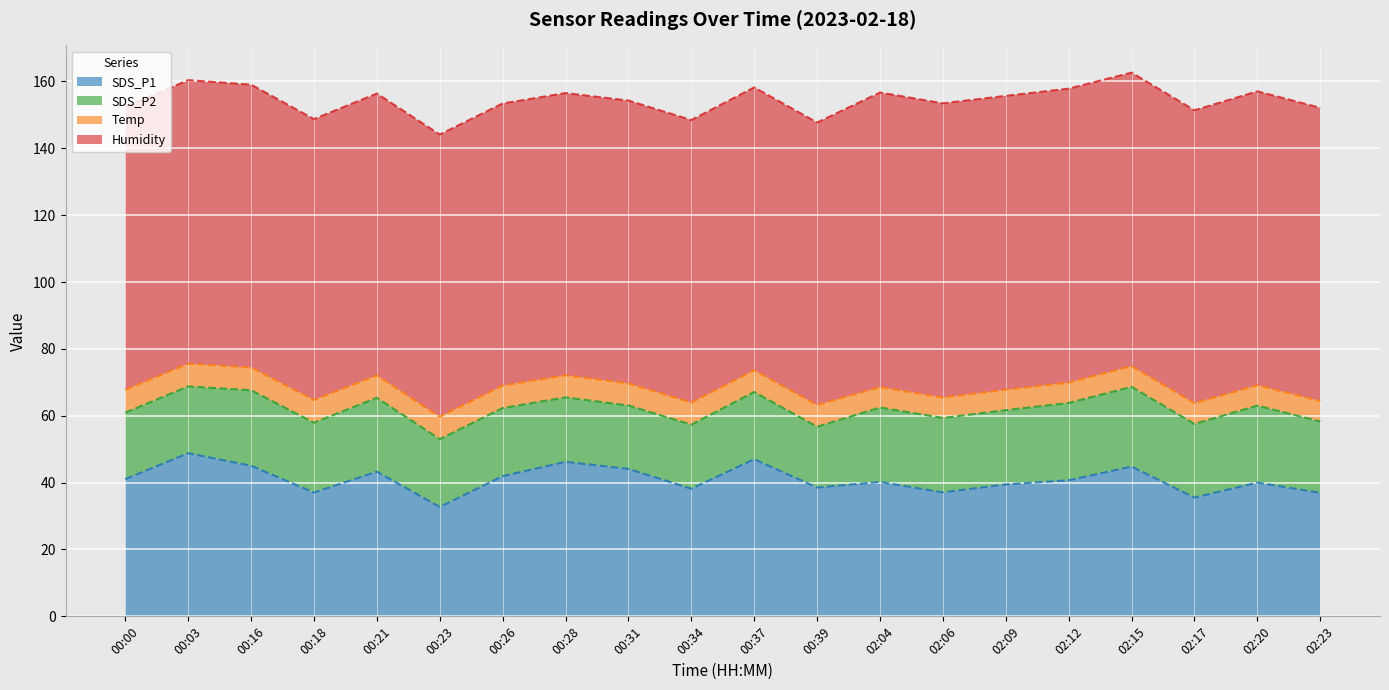

True or false: Humidity (top) has more than 1 points higher than both neighbors.

True